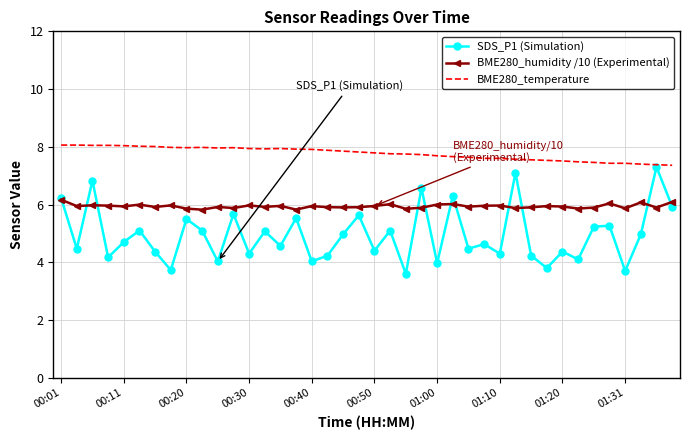

At how many categories does at least one series exceed 5?

40